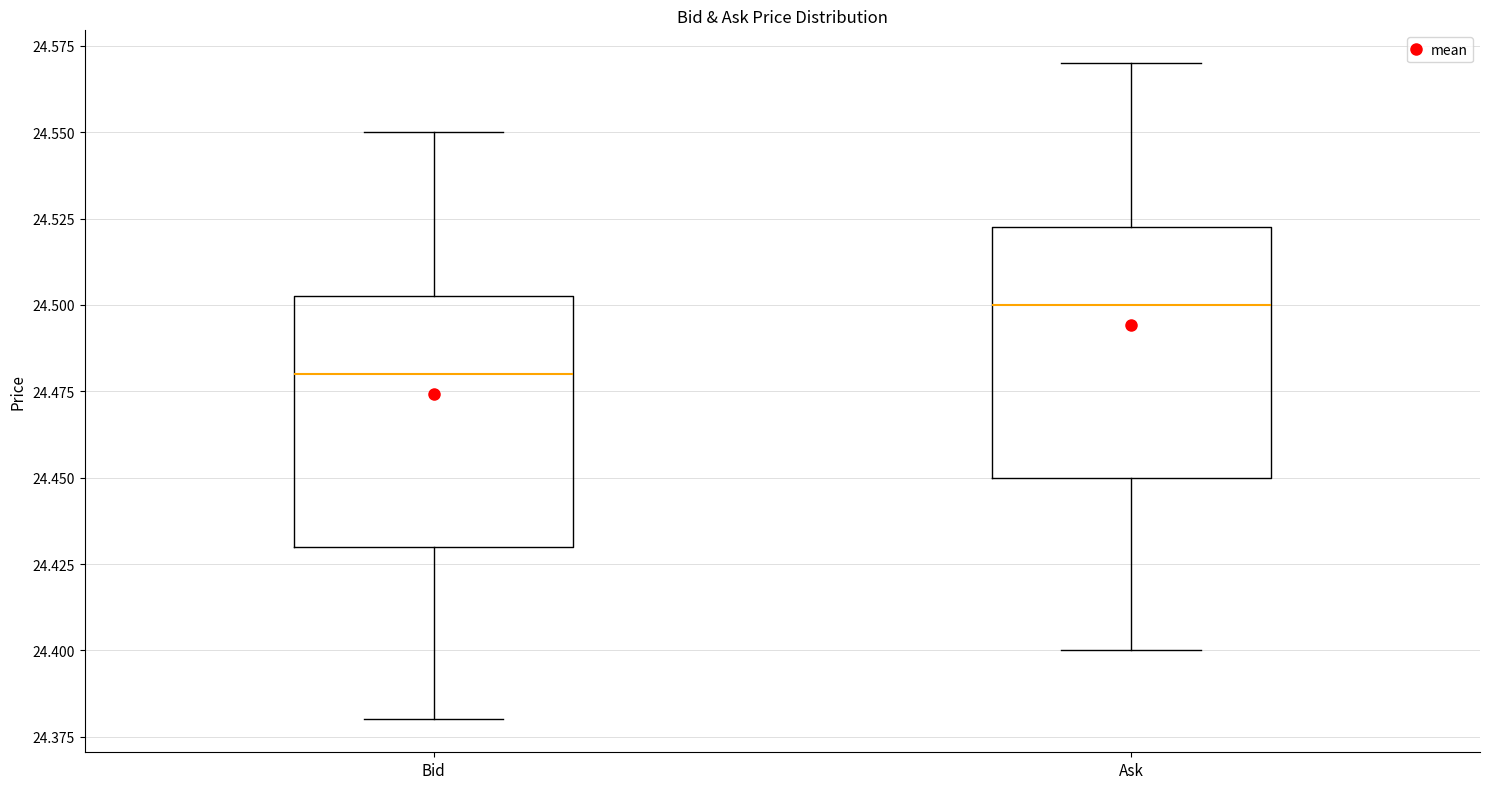

Which box's median line is the highest?

Ask